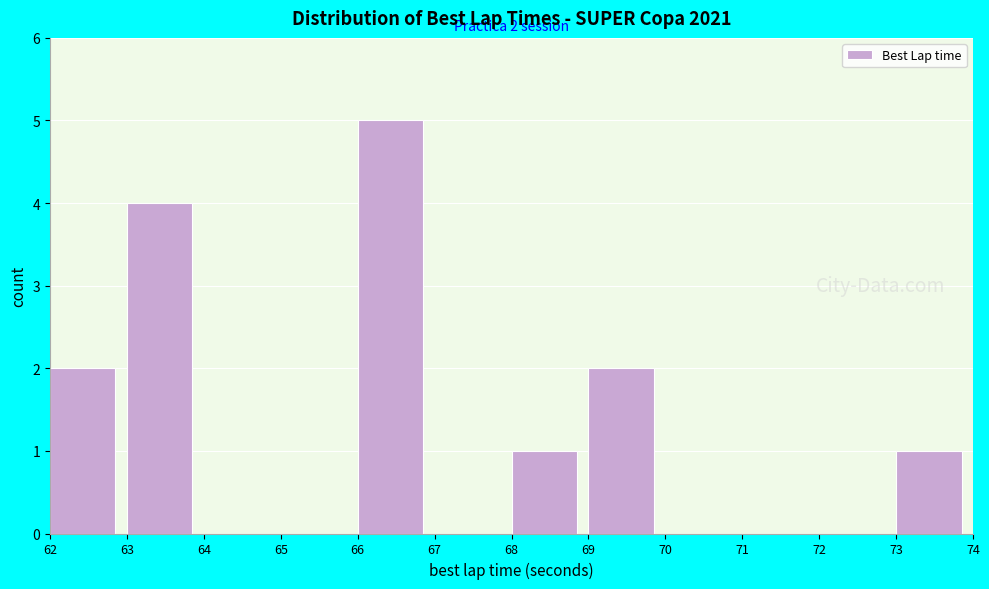

Over which range of the x-axis is the bar tallest?

66 to 67